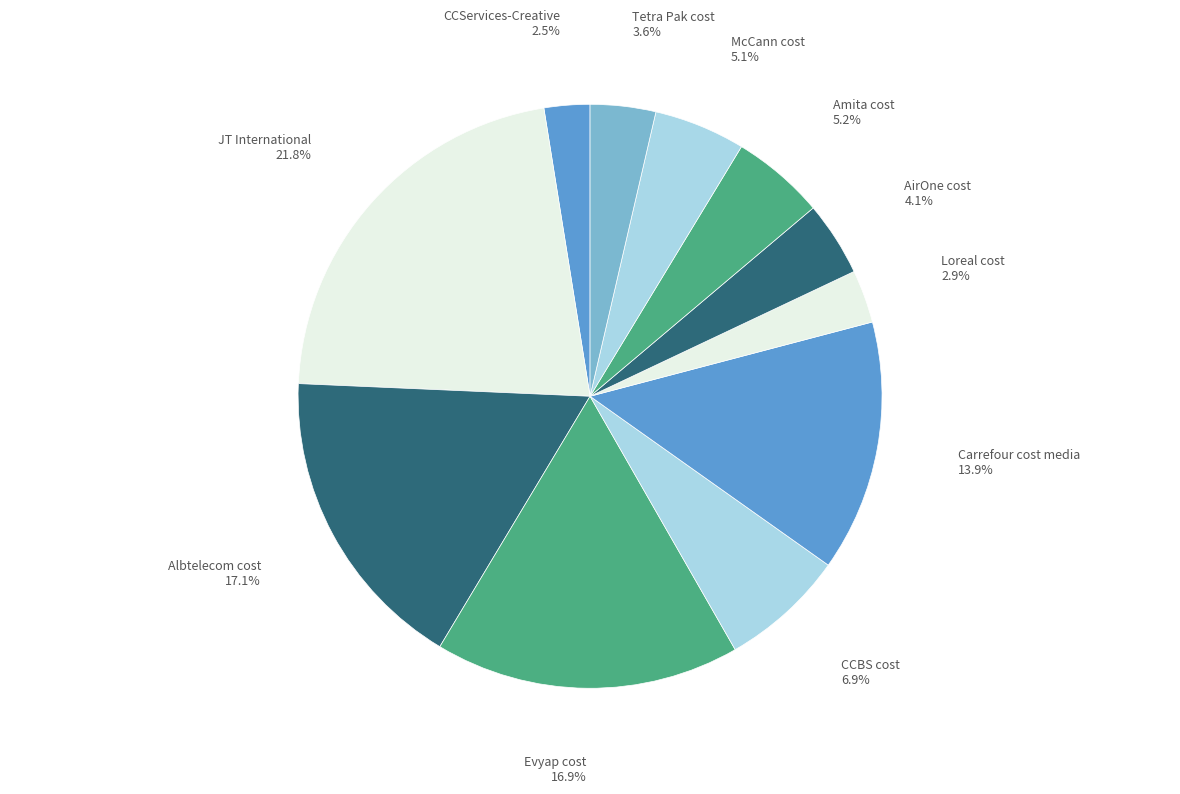

The CCServices-Creative slice represents 9% of the pie. True or false?

False